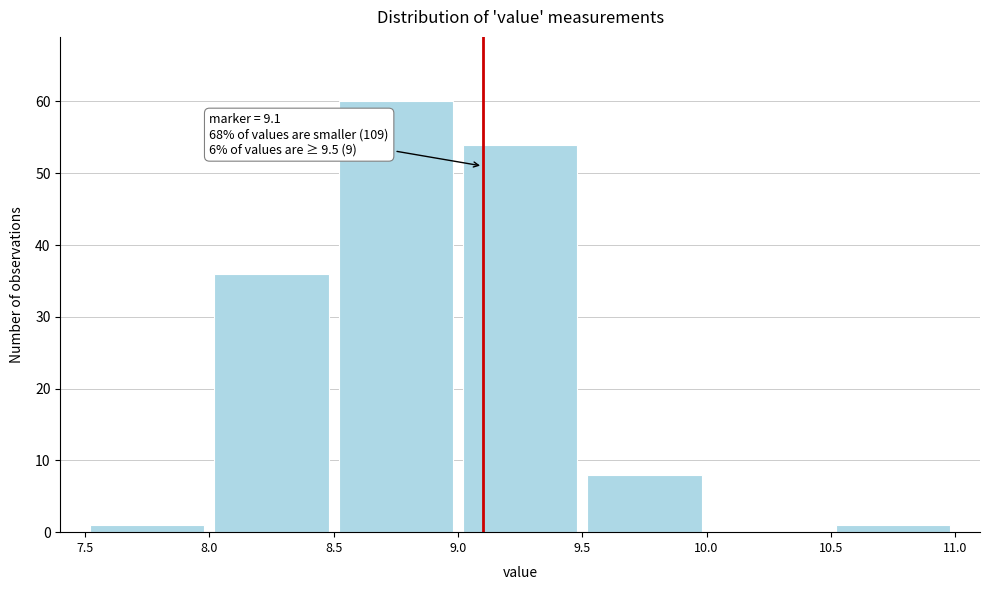

Which range on the x-axis has the tallest bar?

8.5 to 9.0